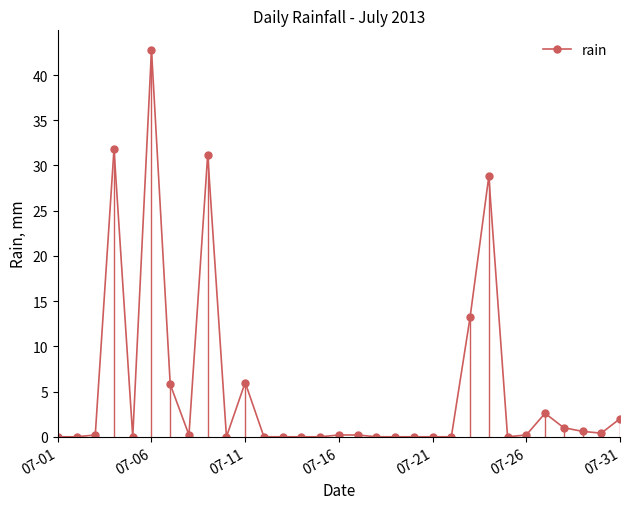

What is the difference between the maximum and minimum values?

42.8